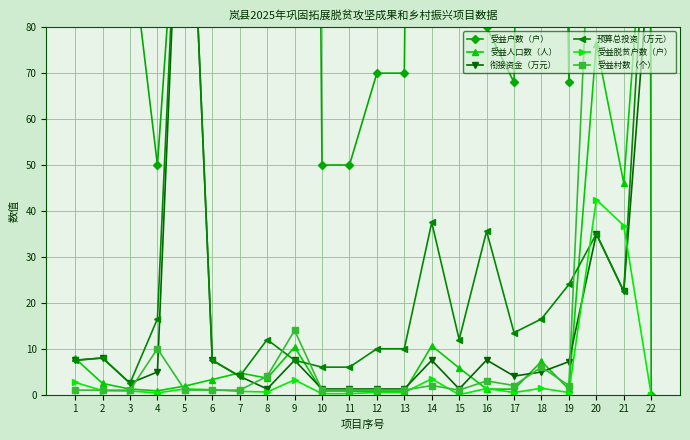

How many interior local peaks does the 预算总投资（万元） series have?

6